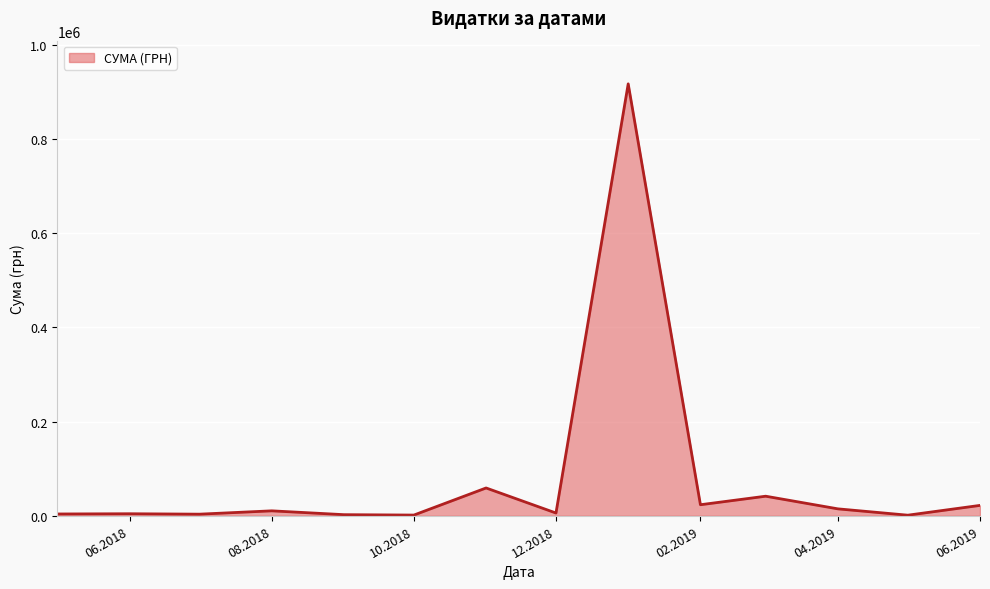

What is the maximum value shown in the chart?

916677.1